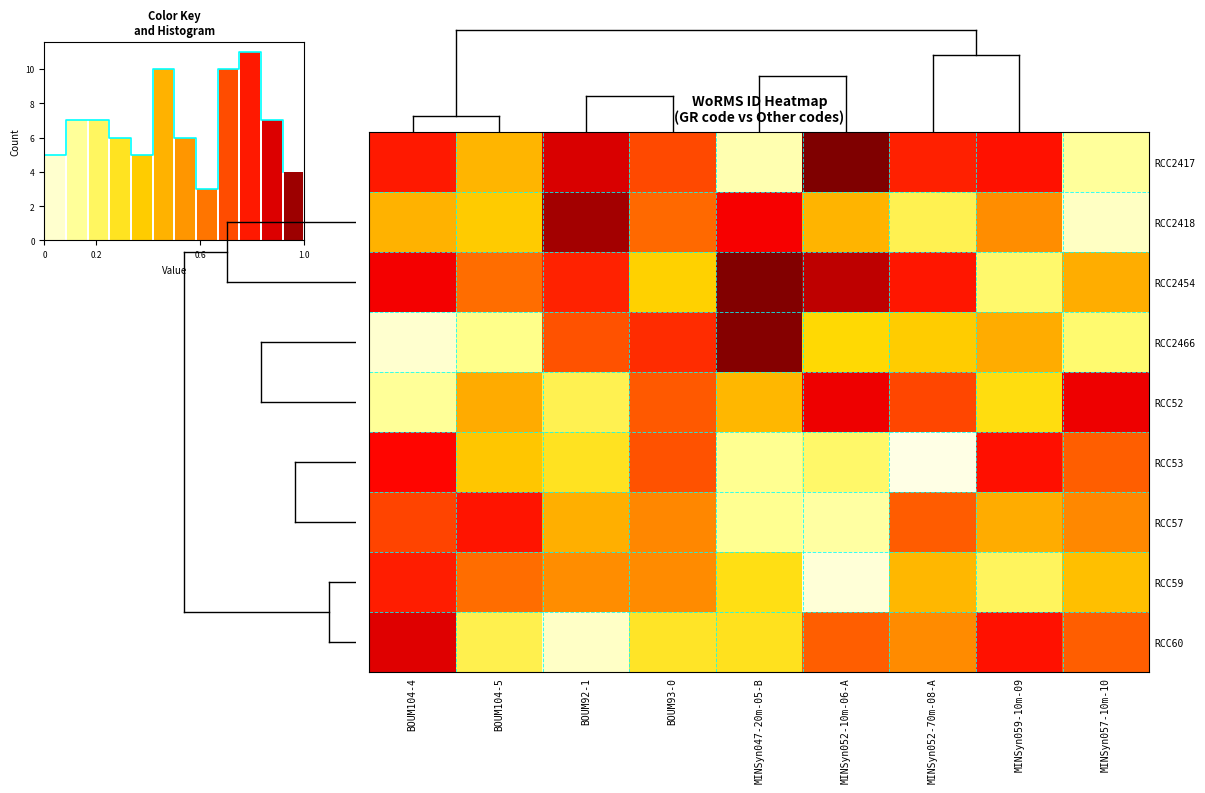

List the labels in order of RCC2417 value, smallest first.

MINSyn047-20m-05-B, MINSyn057-10m-10, BOUM104-5, BOUM93-0, MINSyn052-70m-08-A, BOUM104-4, MINSyn059-10m-09, BOUM92-1, MINSyn052-10m-06-A